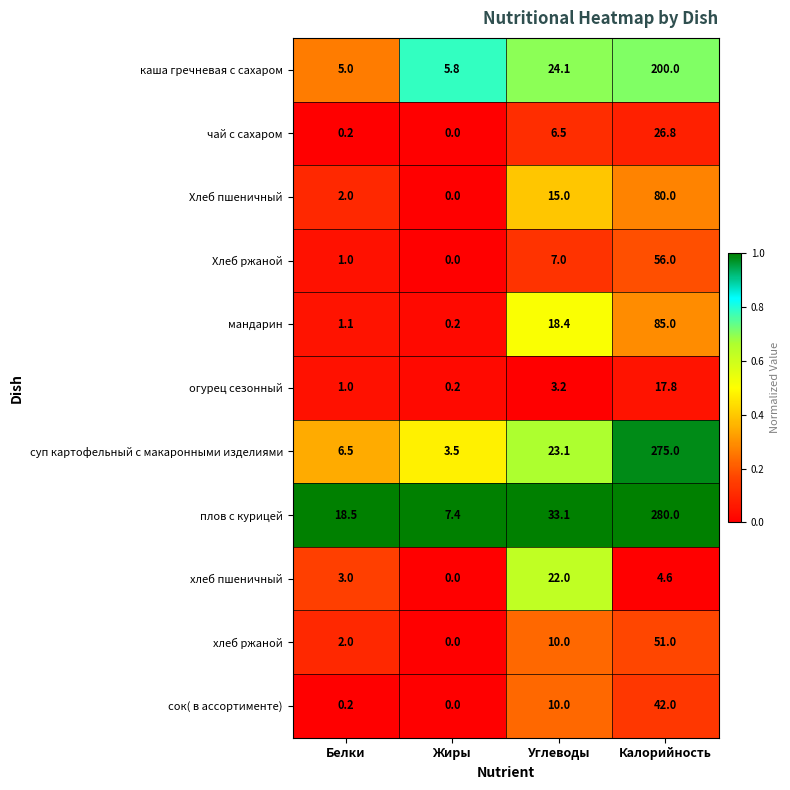

Which category has the lowest value in the плов с курицей series?

Жиры